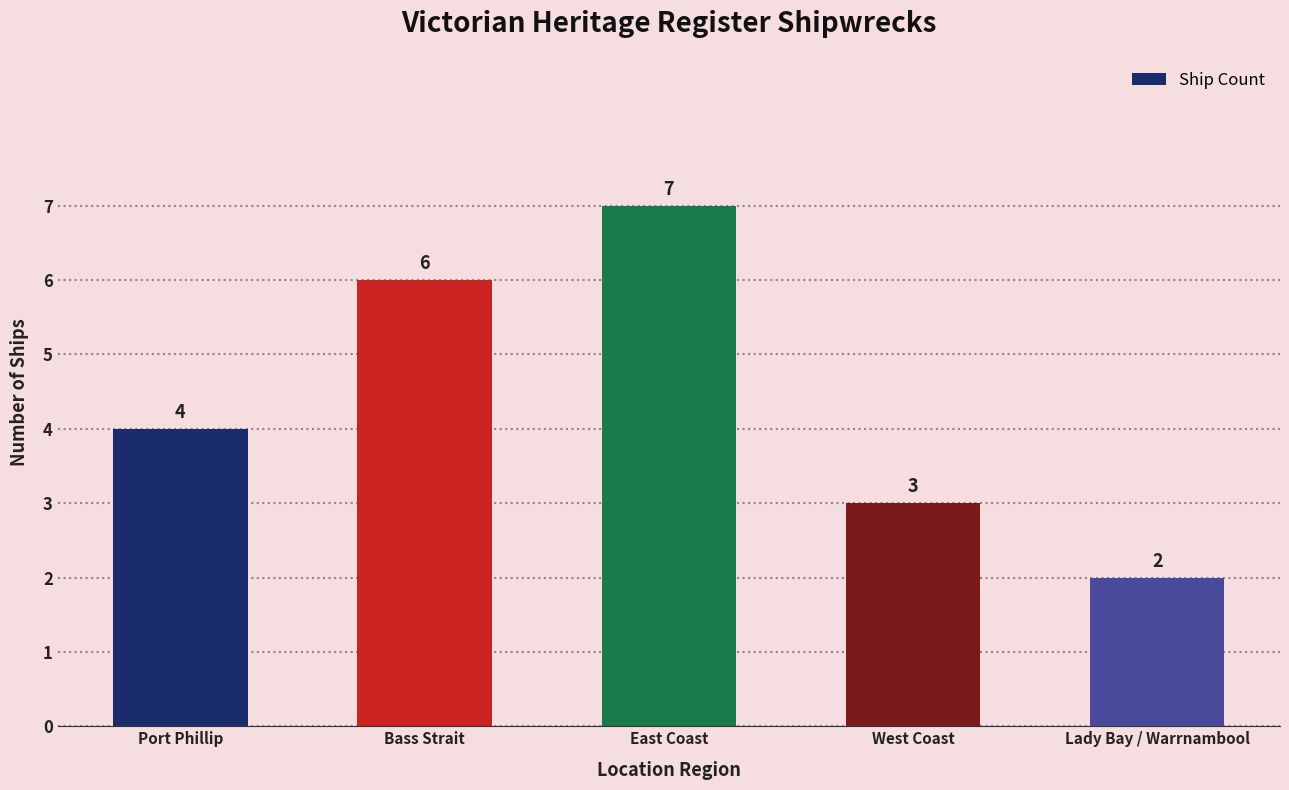

What is the label of the 1st bar from the left?

Port Phillip